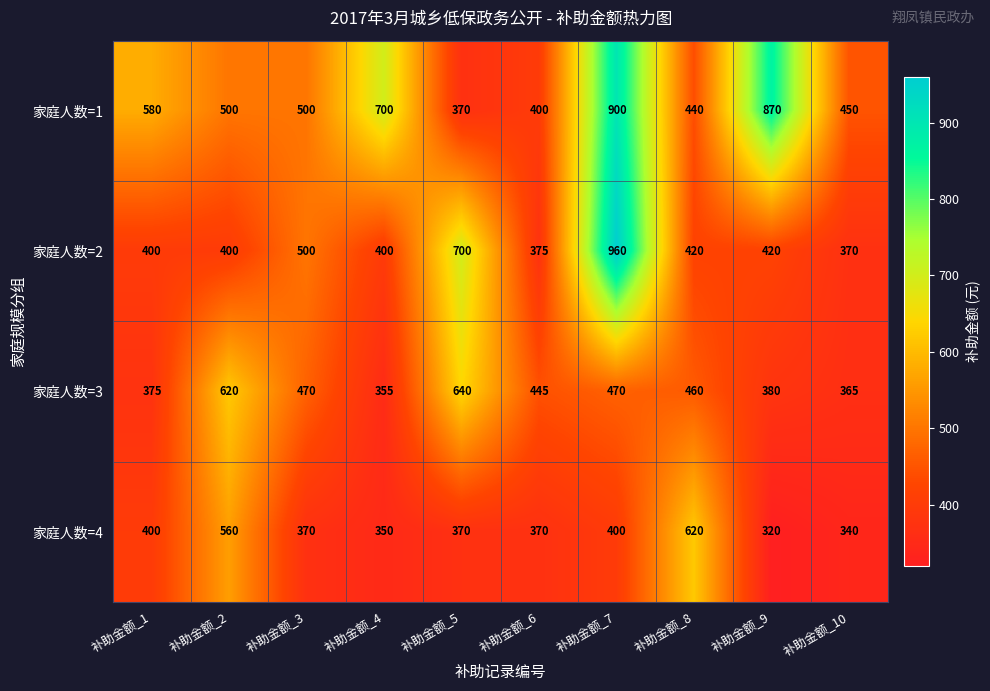

Rank the series at 补助金额_8 from lowest to highest value.

家庭人数=2, 家庭人数=1, 家庭人数=3, 家庭人数=4